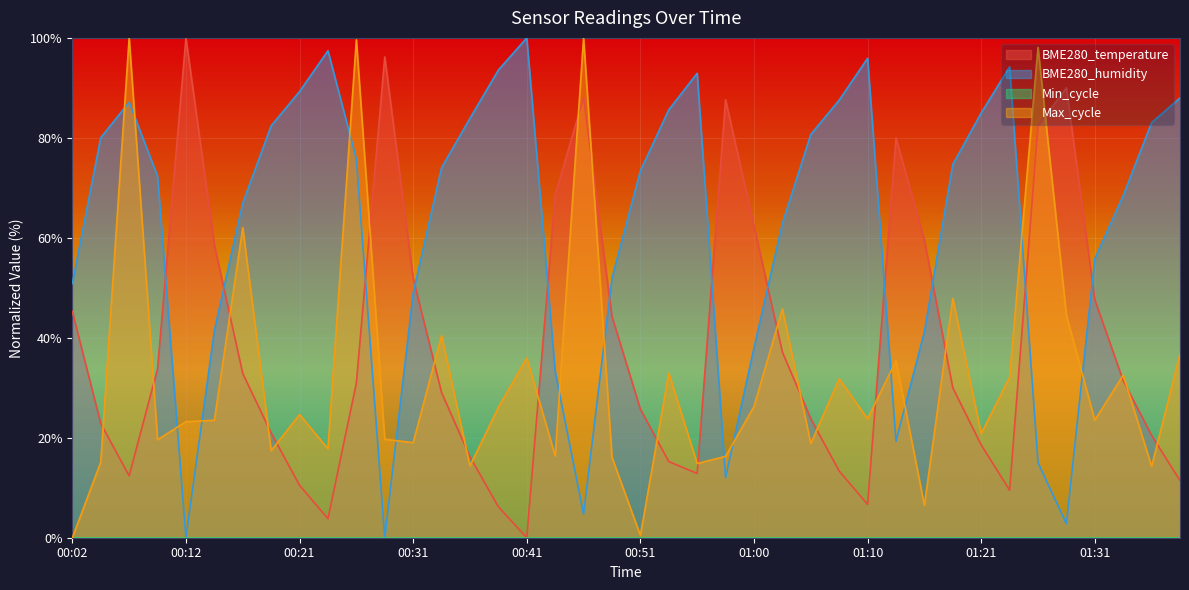

Reading left to right, list all the values displayed in this chart.

BME280_temperature: 45.2	22.9	12.4	33.8	100.0	58.6	32.9	21.0	10.5	3.8	31.0	96.2	51.9	29.0	16.2	6.2	0.0	68.6	88.1	44.3	25.7	15.2	12.9	87.6	62.4	37.1	23.8	13.3	6.7	80.0	59.5	30.0	18.6	9.5	82.4	90.0	47.6	31.4	20.5	11.4
BME280_humidity: 50.9	80.0	87.1	72.3	0.0	41.4	67.0	82.4	89.3	97.4	75.8	0.0	48.9	74.0	83.9	93.6	100.0	33.3	4.7	51.9	73.4	85.6	92.9	12.0	38.0	62.9	80.7	87.6	95.9	19.3	41.2	74.7	85.0	94.2	15.0	2.8	55.8	68.5	83.0	88.0
Max_cycle: 0.0	15.1	100.0	19.6	23.2	23.5	62.0	17.4	24.6	17.8	99.6	19.7	19.0	40.4	14.4	26.1	36.0	16.4	100.0	16.1	0.5	32.9	14.8	16.3	26.3	45.8	18.8	31.8	23.8	35.4	6.5	47.9	20.8	32.1	98.1	44.5	23.5	32.5	14.3	36.7